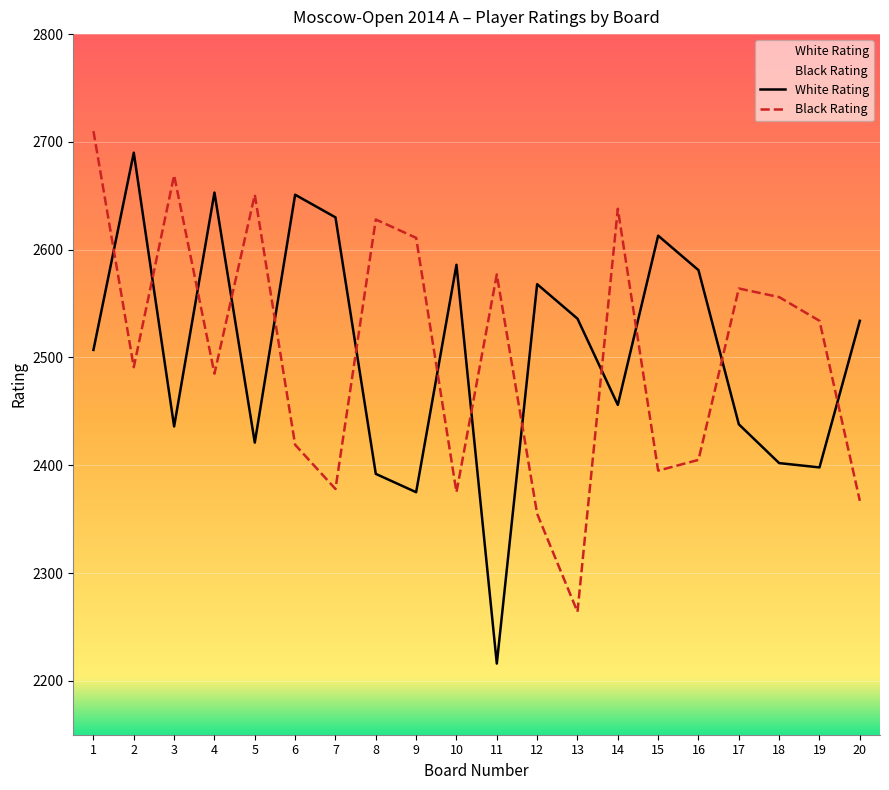

What is the maximum value shown in the chart?

2710